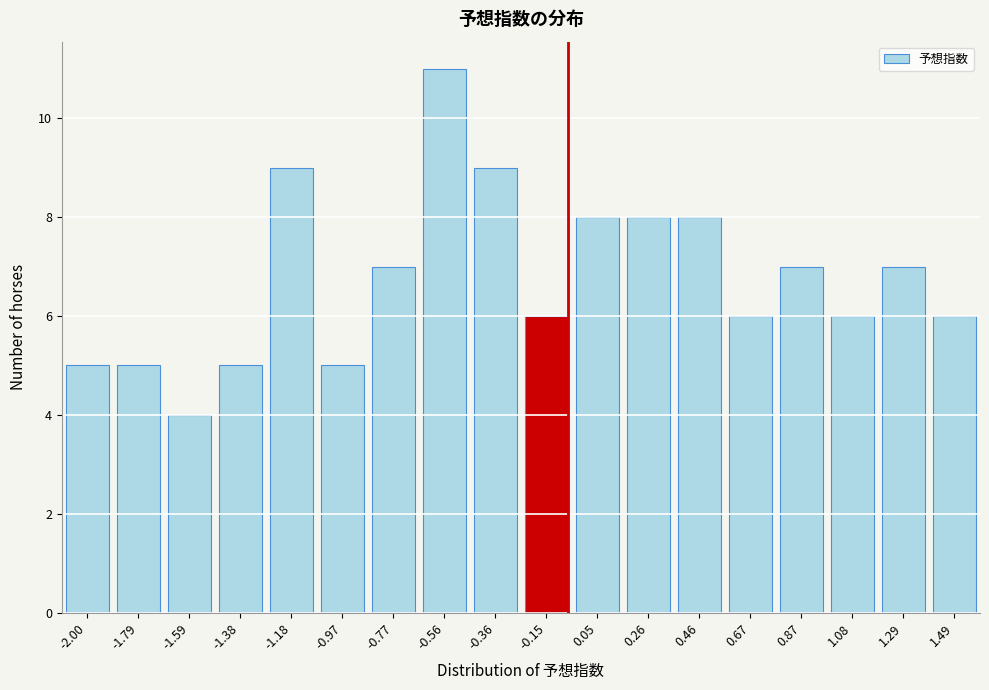

Reading left to right, transcribe all the data shown in this chart.

-2.00=5	-1.79=5	-1.59=4	-1.38=5	-1.18=9	-0.97=5	-0.77=7	-0.56=11	-0.36=9	-0.15=6	0.05=8	0.26=8	0.46=8	0.67=6	0.87=7	1.08=6	1.29=7	1.49=6